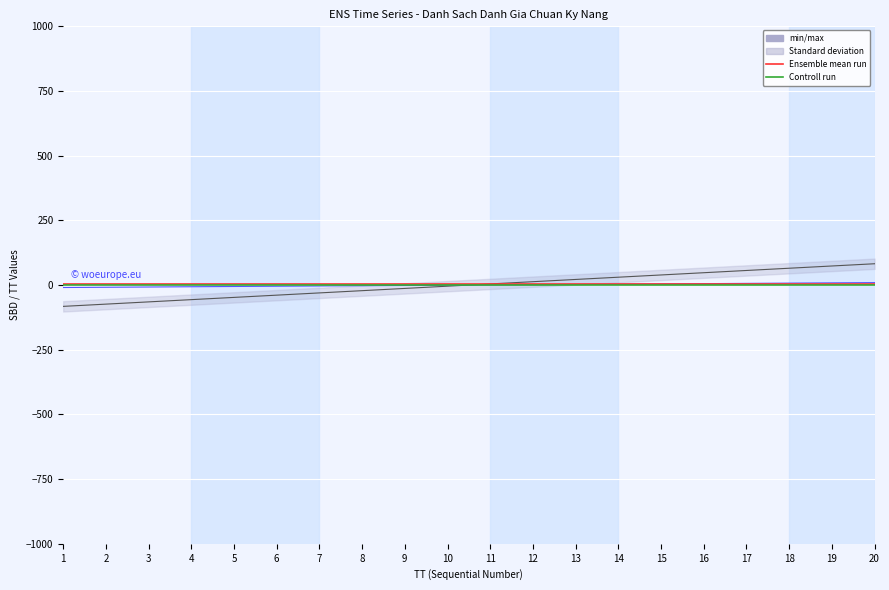

True or false: Ca danh gia and Phong intersect in this chart.

False